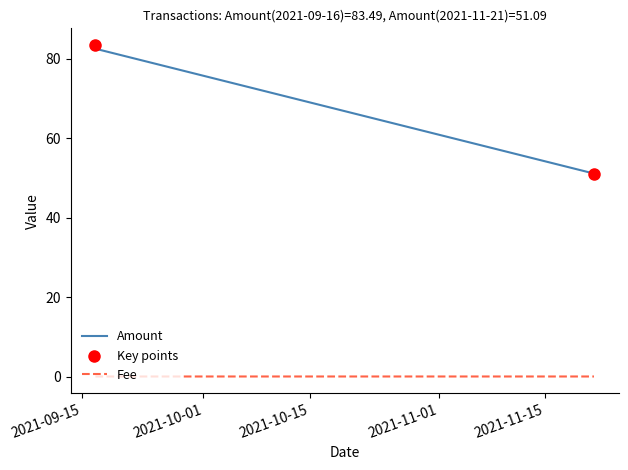

At how many categories does at least one series exceed 19?

4